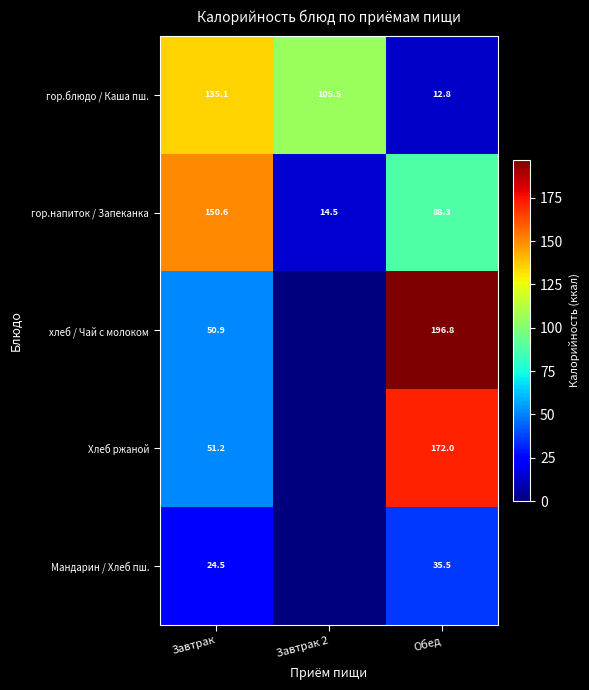

Which label corresponds to the smallest value in the chart?

Завтрак 2